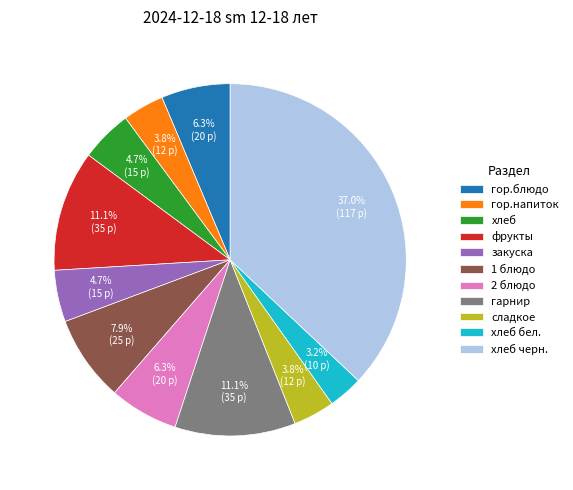

To the nearest percent, what percentage of the pie is гор.напиток?

4%